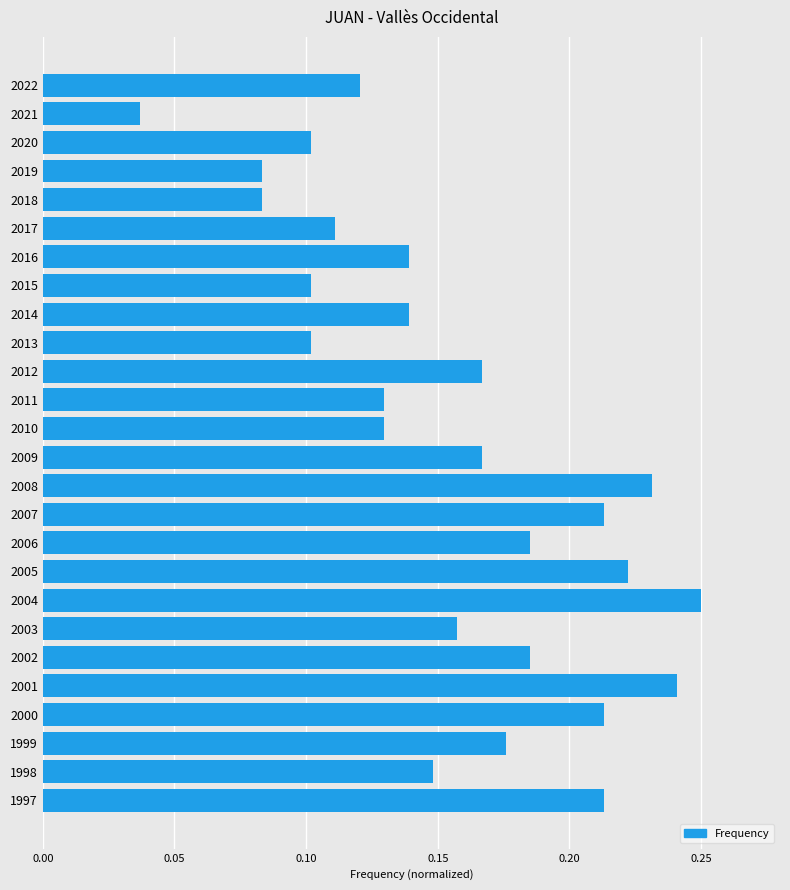

How many values are between 0 and 1?

26